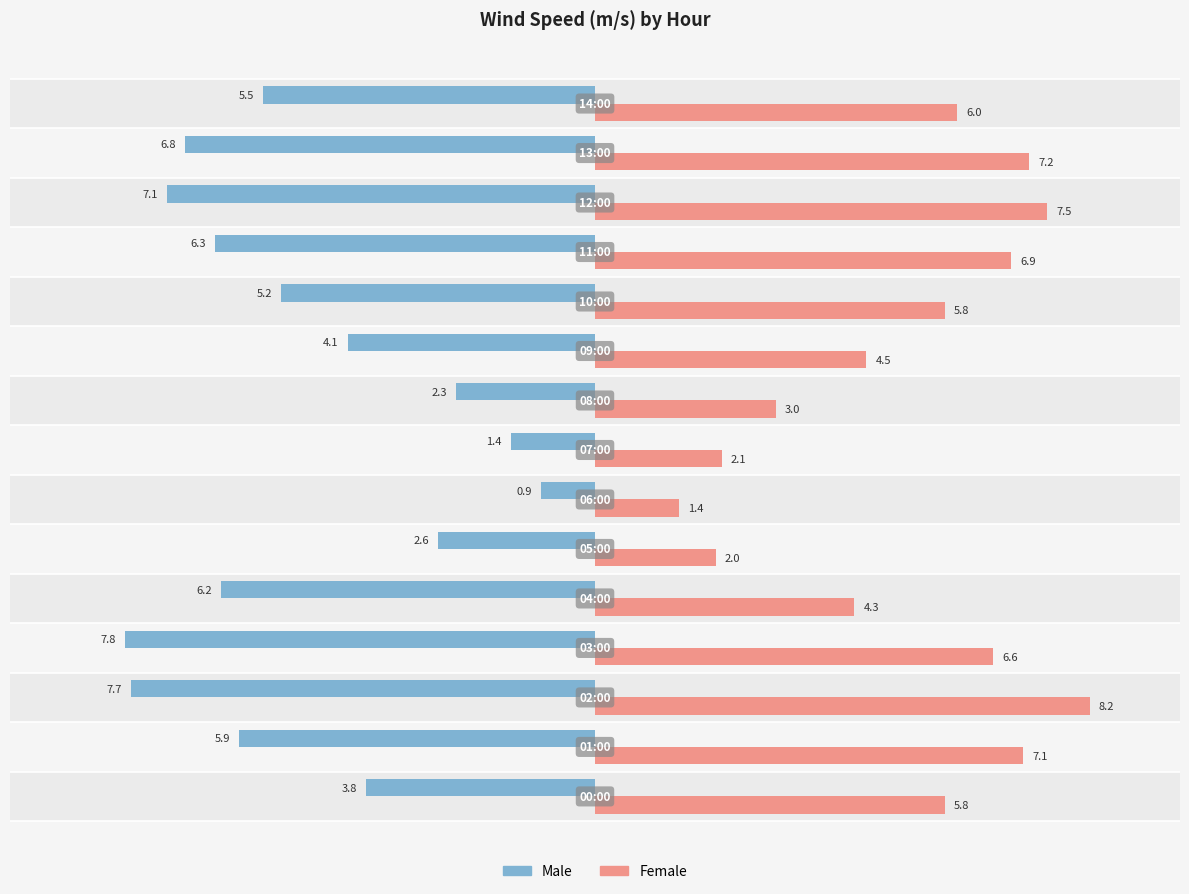

Which series has the largest total across all categories?

Female